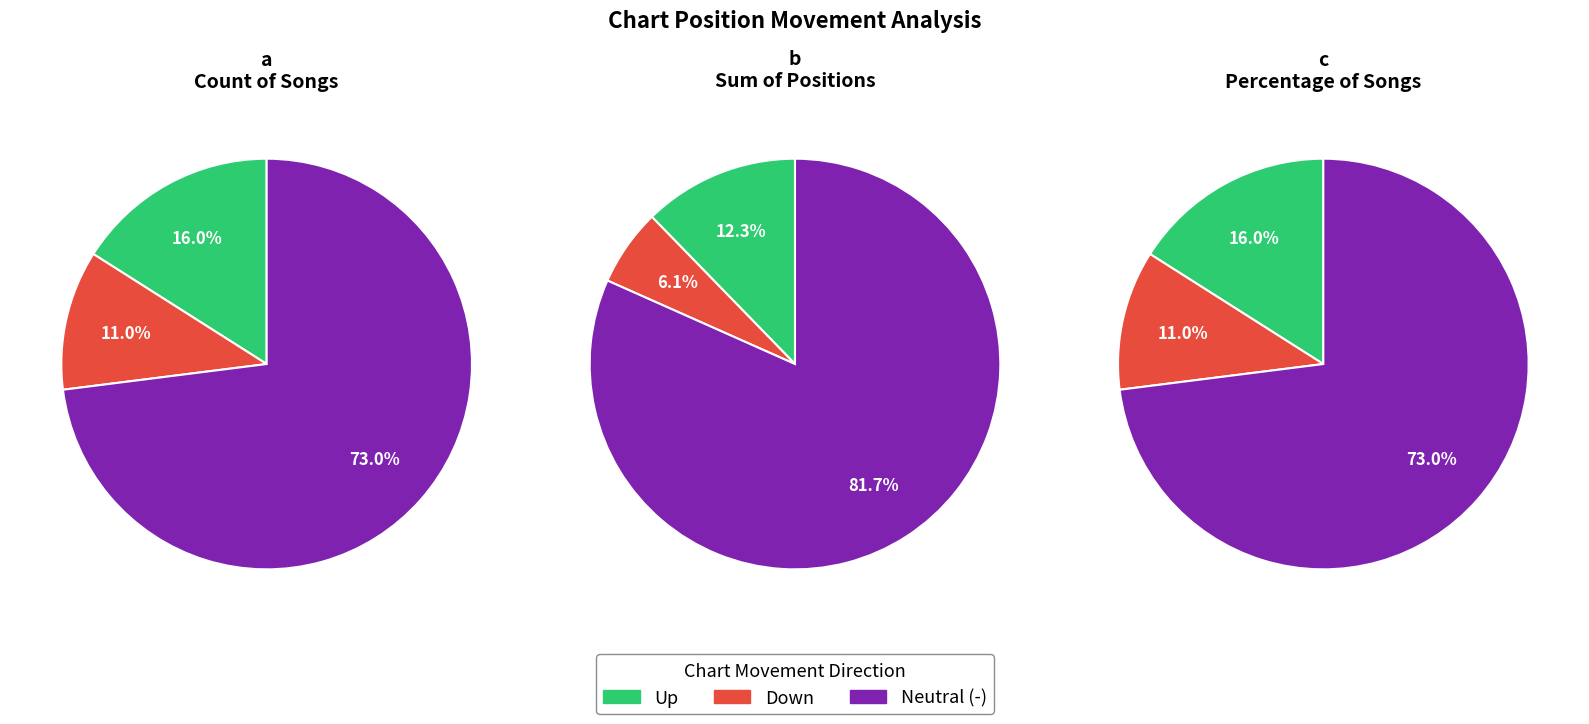

True or false: down accounts for 11% of the total.

True